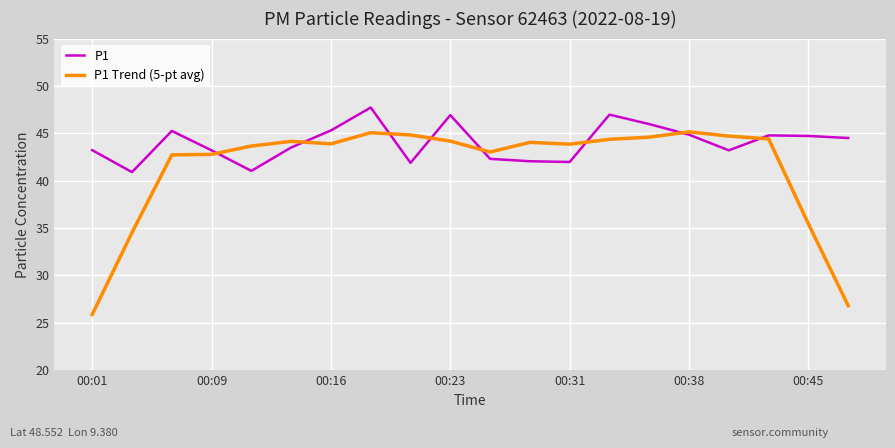

What is the maximum value shown in the chart?

47.7